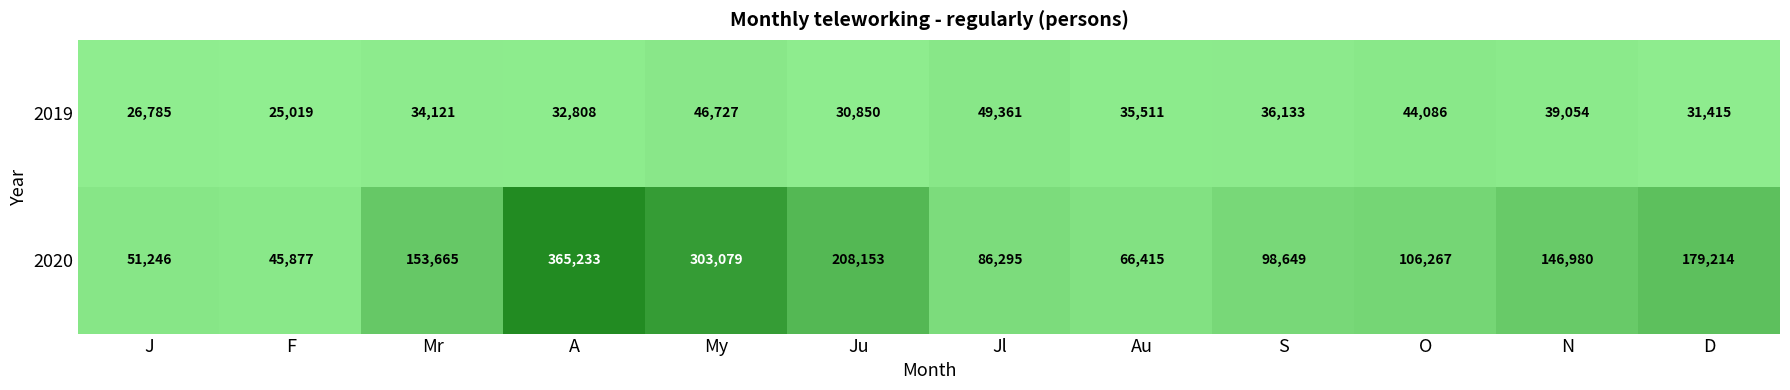

What is the sum of the 2020 values at Au and My?

369494